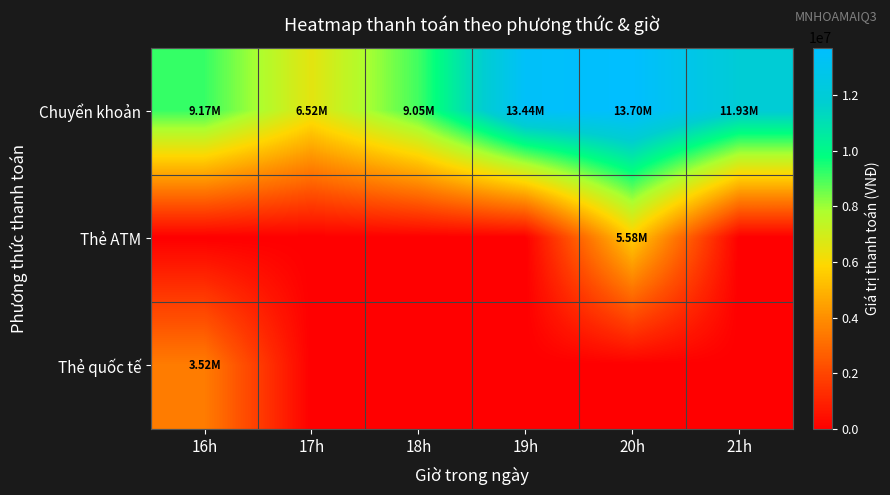

Rank the series at 16h from lowest to highest value.

Thẻ ATM, Thẻ quốc tế, Chuyển khoản